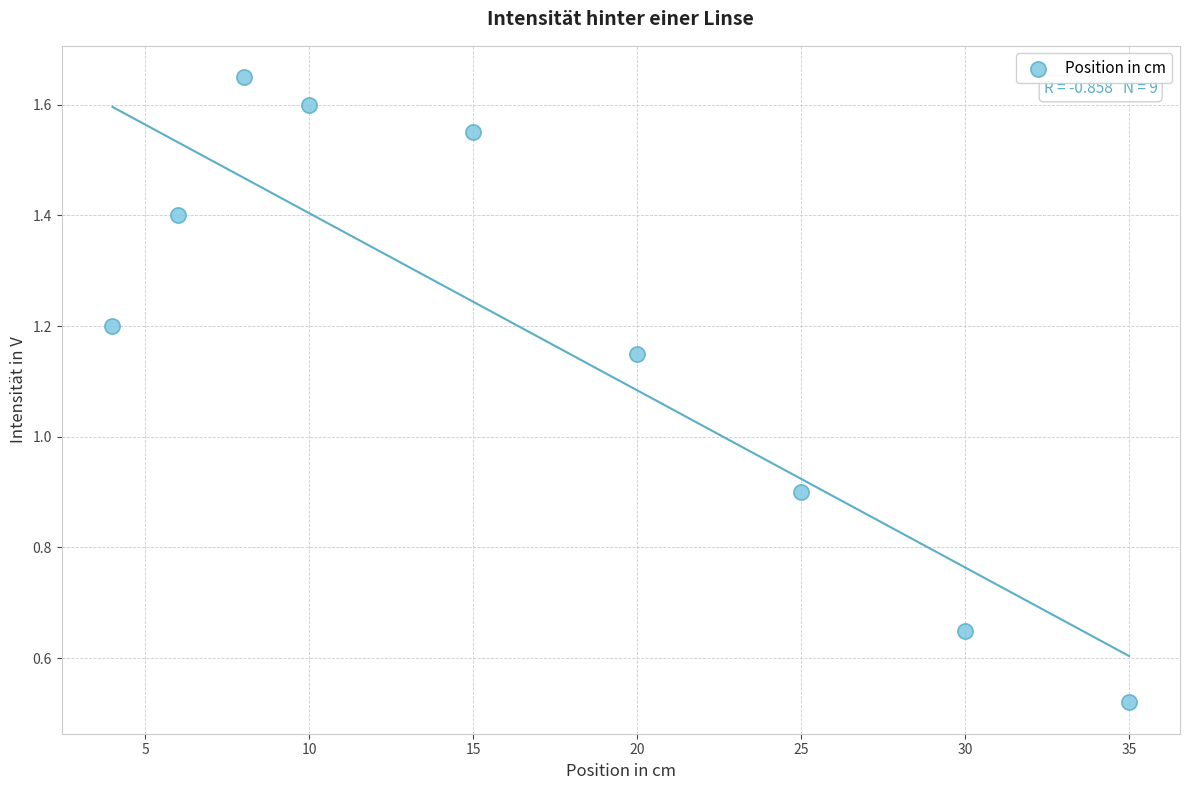

What Y value in the scatter plot is closest to 1?

0.9